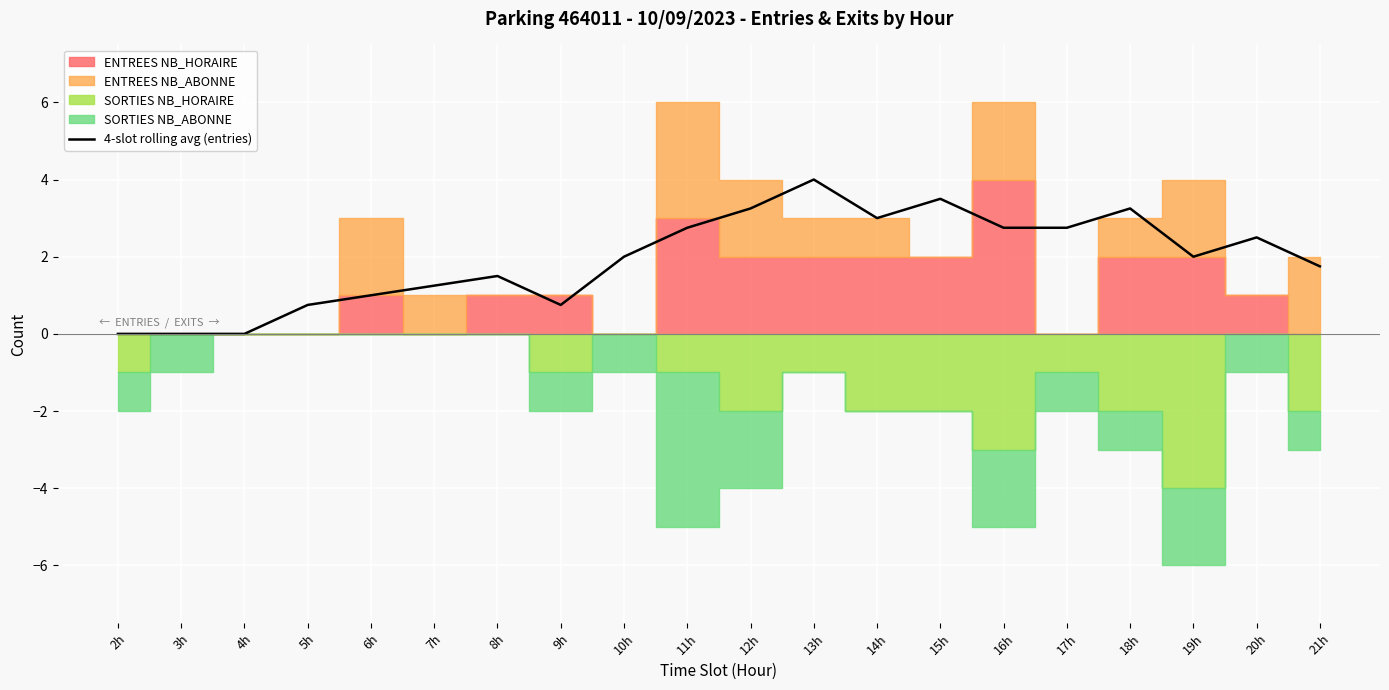

What is the maximum value shown in the chart?

4.0